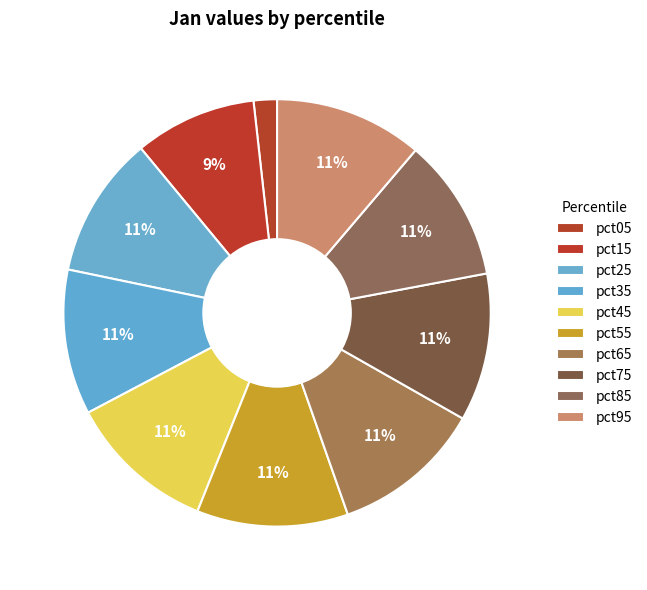

Count the number of slices in the pie.

10